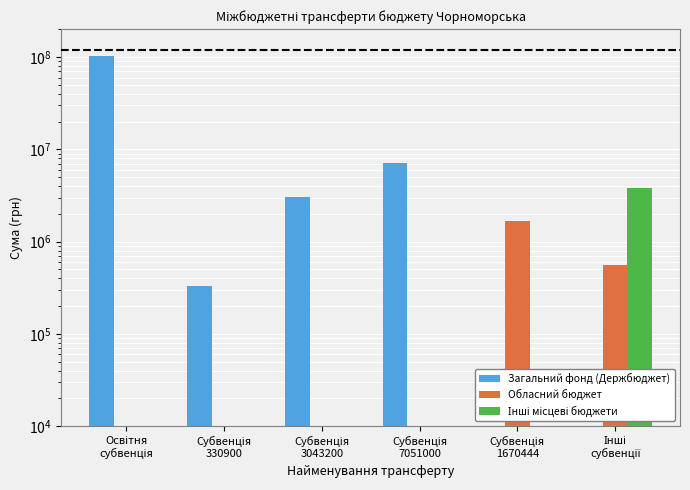

Are the bars horizontal?

No